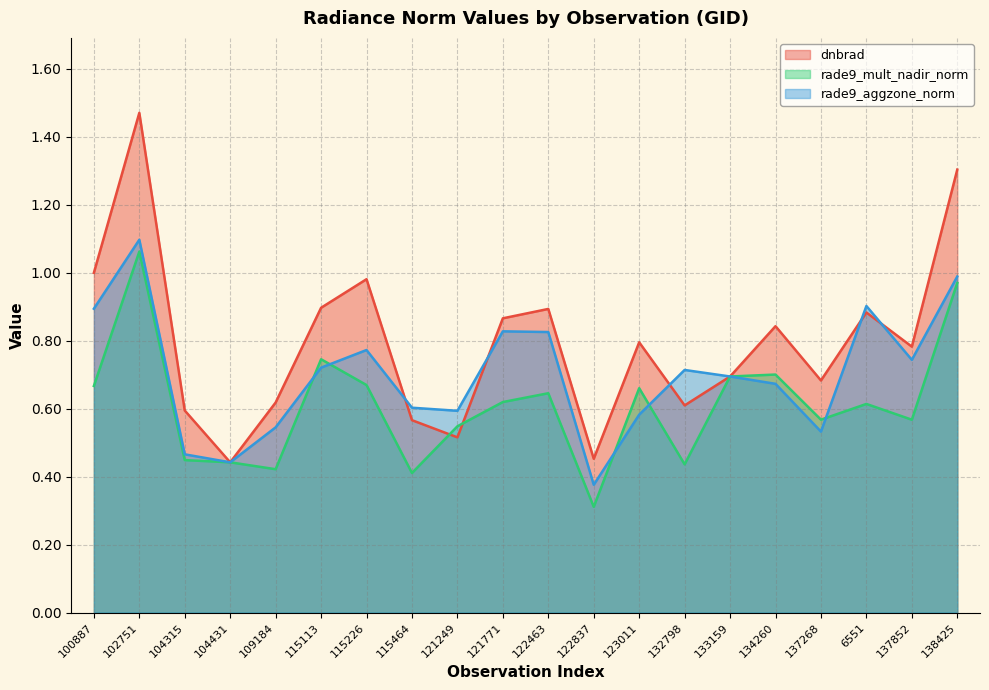

After their last crossing, which series has the higher values: rade9_mult_nadir_norm or rade9_aggzone_norm?

rade9_aggzone_norm